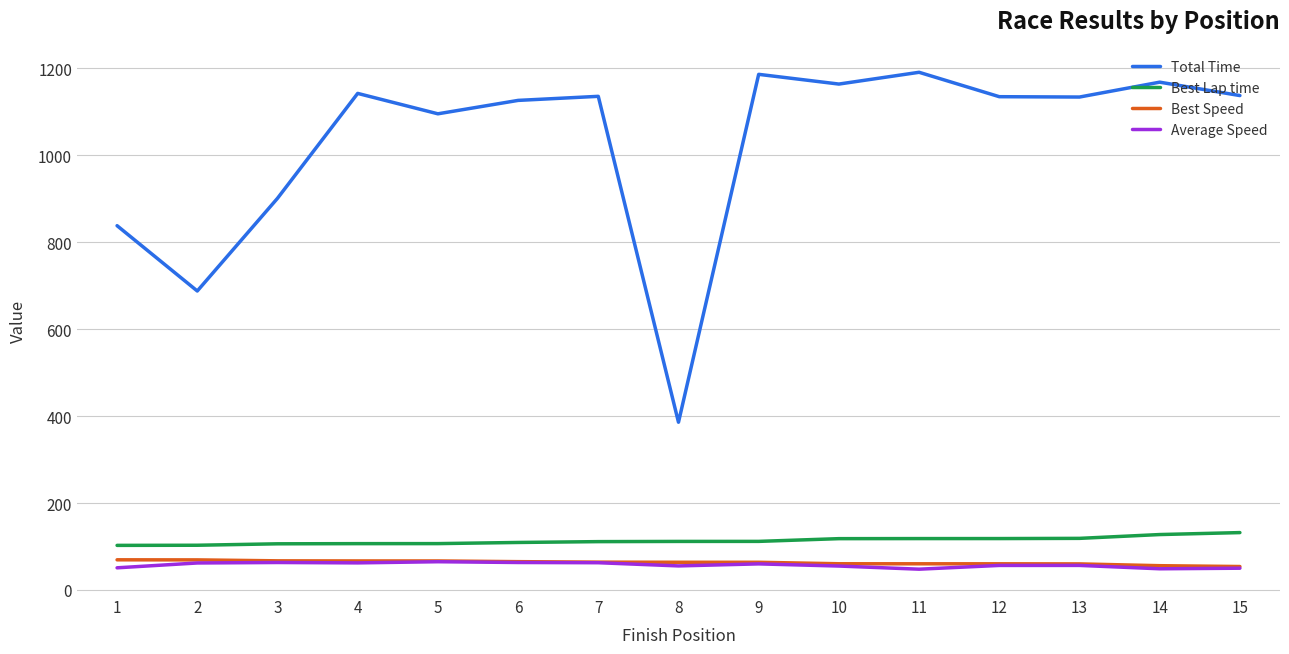

The Average Speed series shows 62.1 at 2. True or false?

True